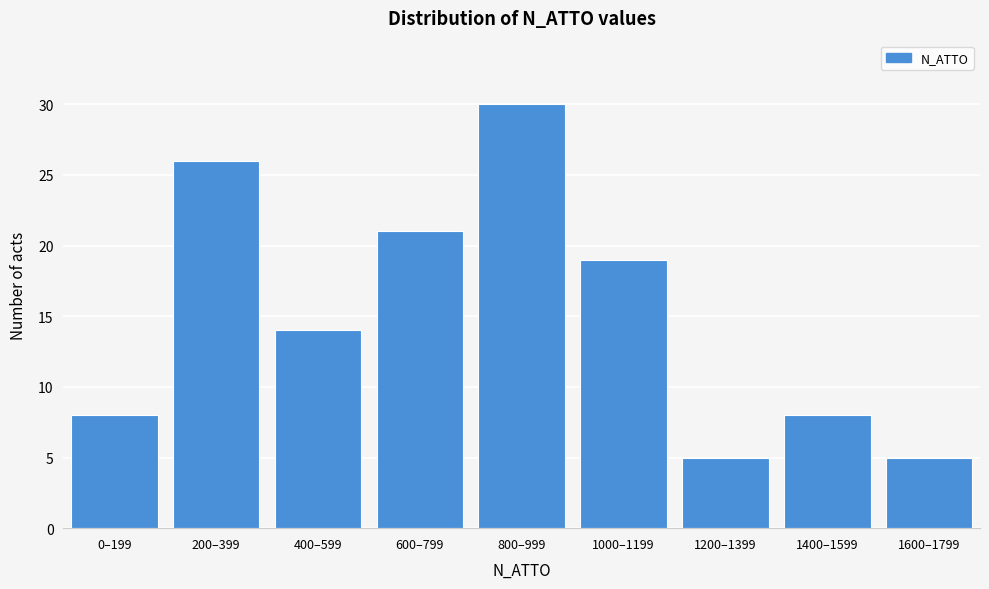

Reading right to left, transcribe all the data shown in this chart.

5	8	5	19	30	21	14	26	8